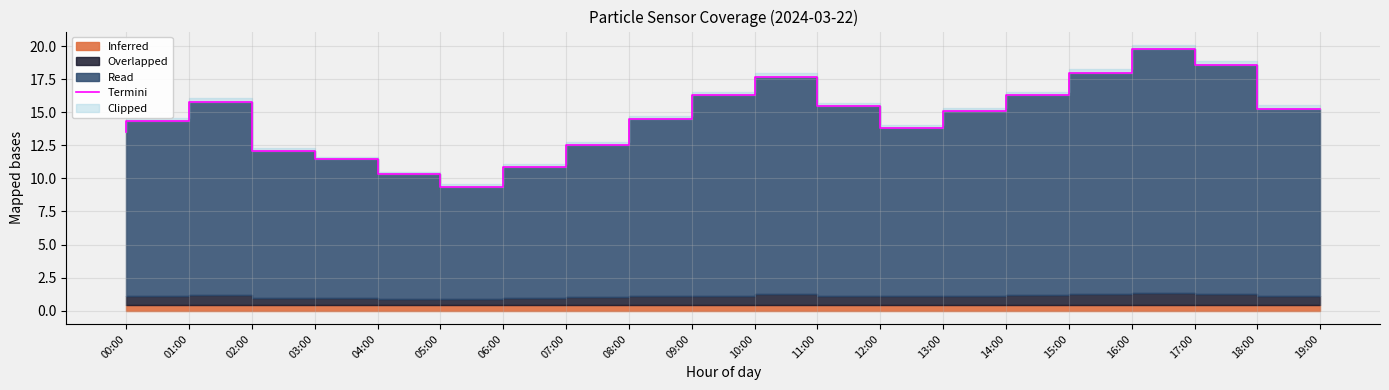

List the labels in order of value, largest first.

17:00, 18:00, 16:00, 11:00, 10:00, 15:00, 02:00, 12:00, 19:00, 14:00, 09:00, 01:00, 13:00, 00:00, 08:00, 03:00, 04:00, 07:00, 05:00, 06:00